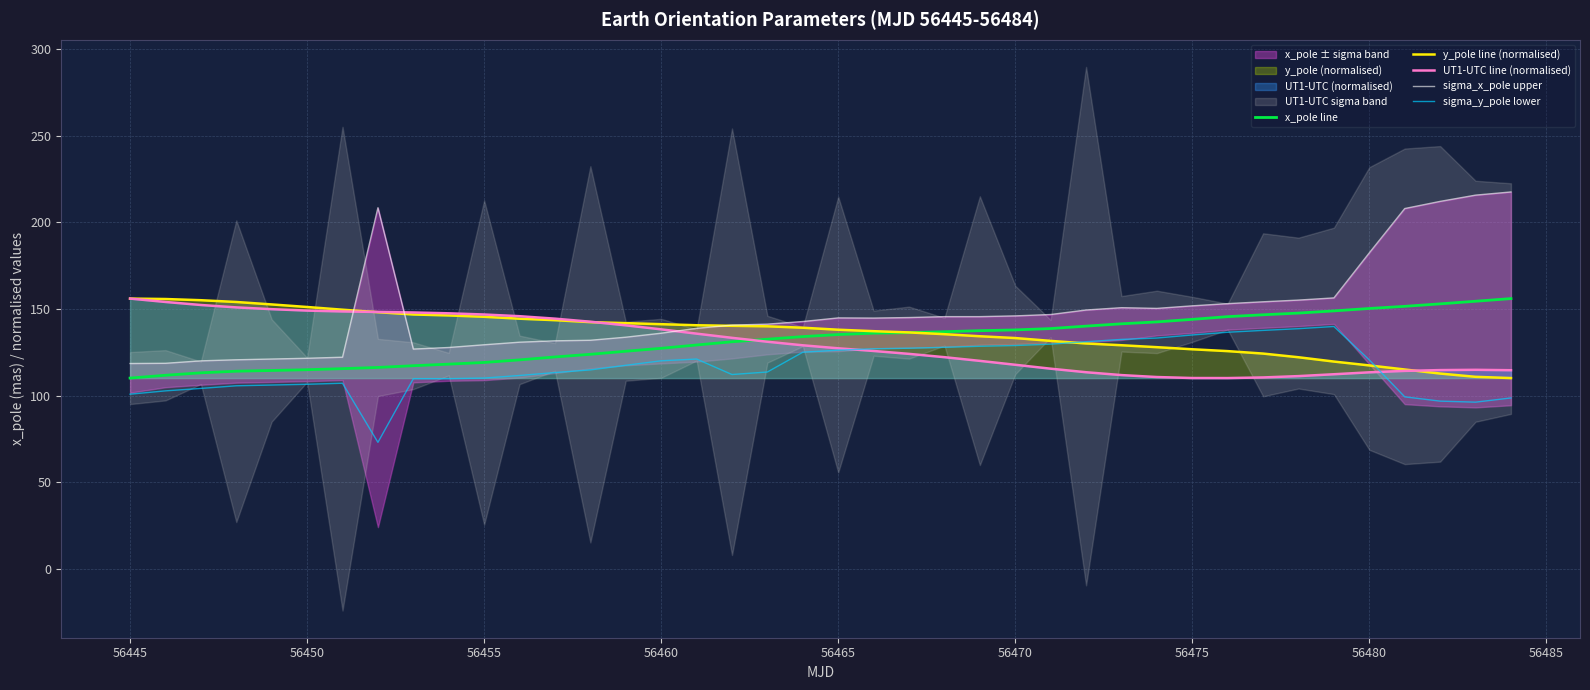

True or false: sigma_y_pole lower and x_pole line intersect in this chart.

False